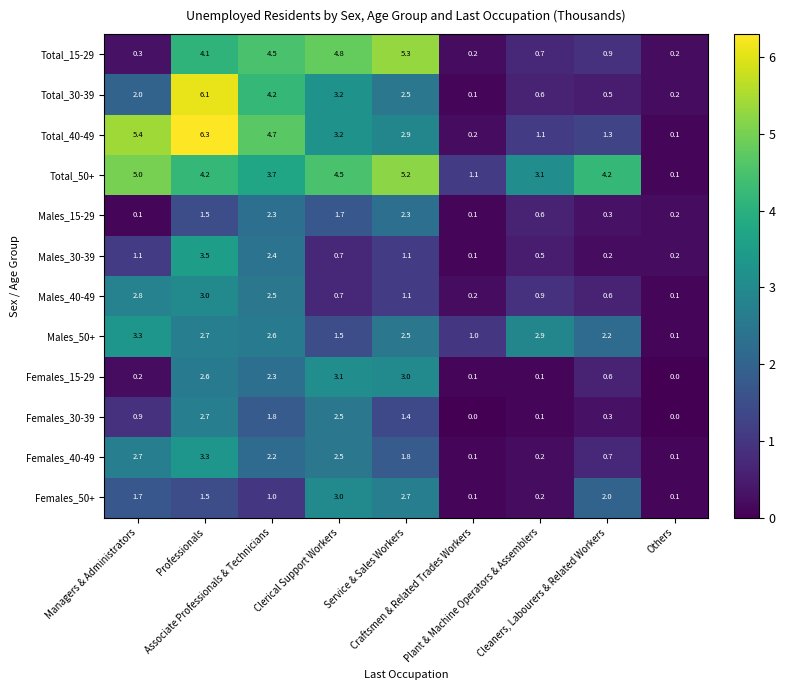

The value of Males_30-39 at Managers & Administrators is 1.7. True or false?

False